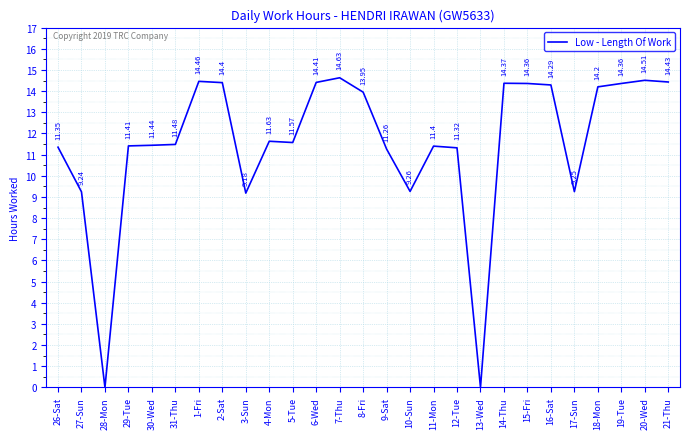

What is the change in value from 31-Thu to 19-Tue?

+2.9